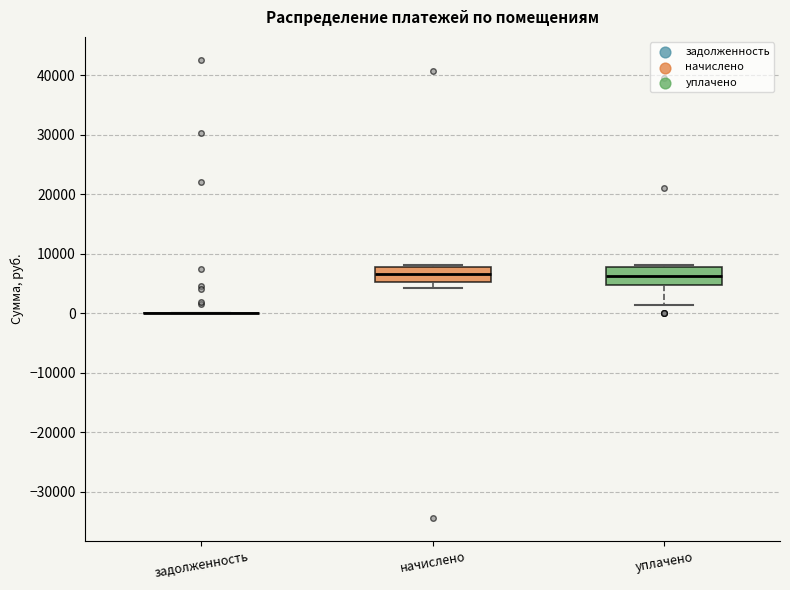

Where does the median line of the box for начислено sit on the y-axis? The values are not printed on the chart, so give them approximately, as read against the axis.

7000